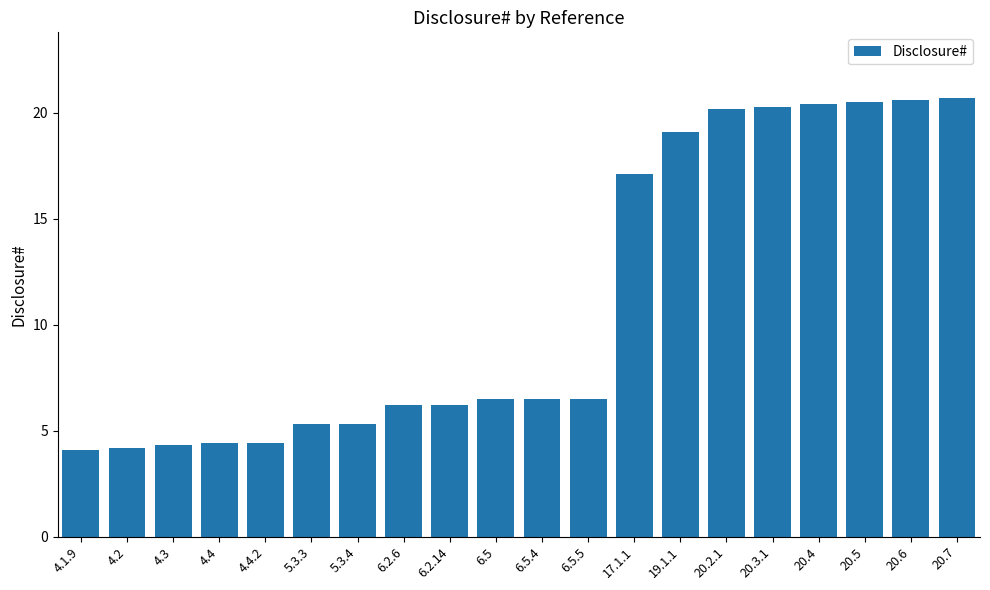

What is the minimum value shown in the chart?

4.1